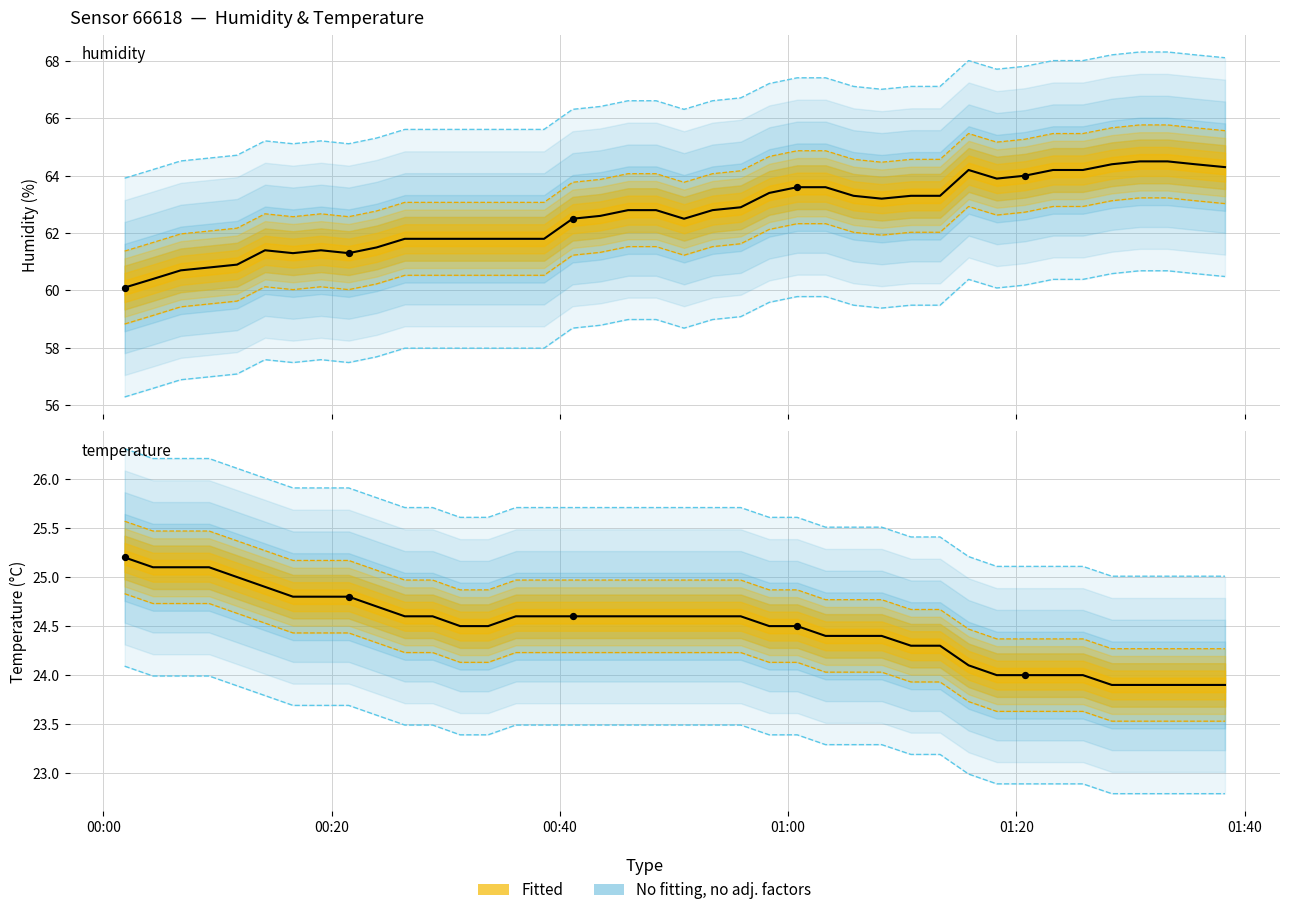

Is the value of temperature at 35 greater than the value of humidity at 28?

No